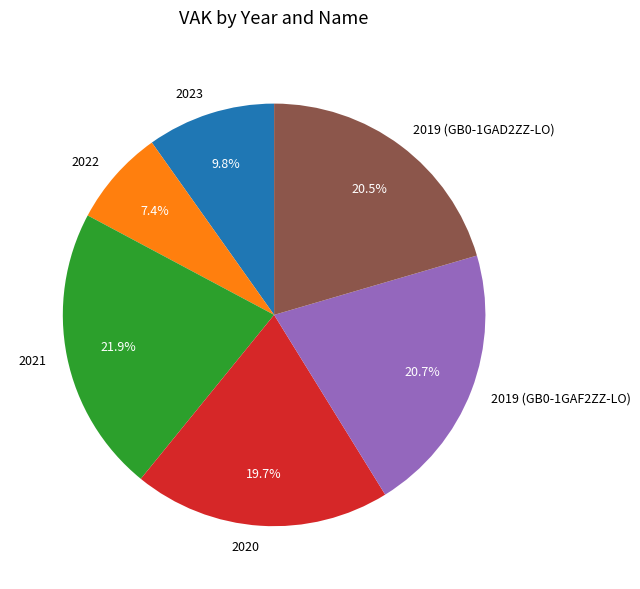

Which slice is the largest?

2021